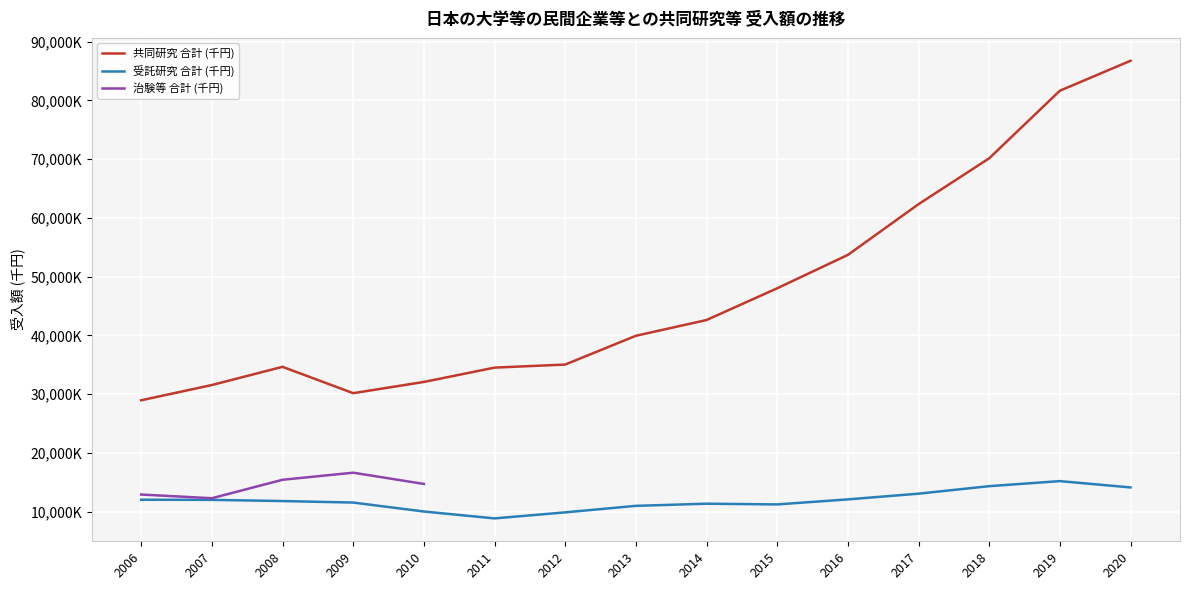

The 受託研究 合計 (千円) series shows 19057115.4 at 2006. True or false?

False